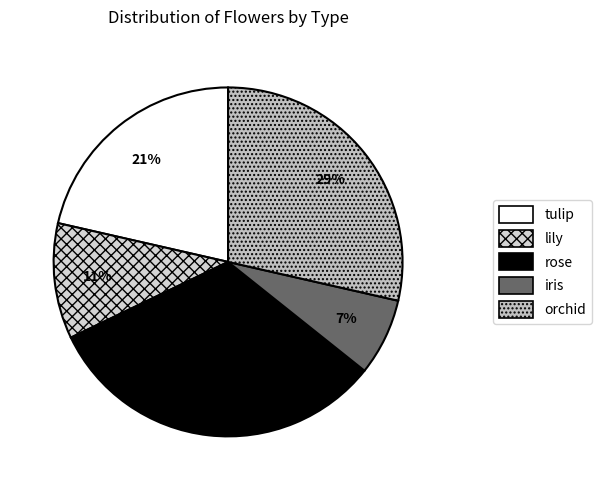

Which slice is the smallest?

iris